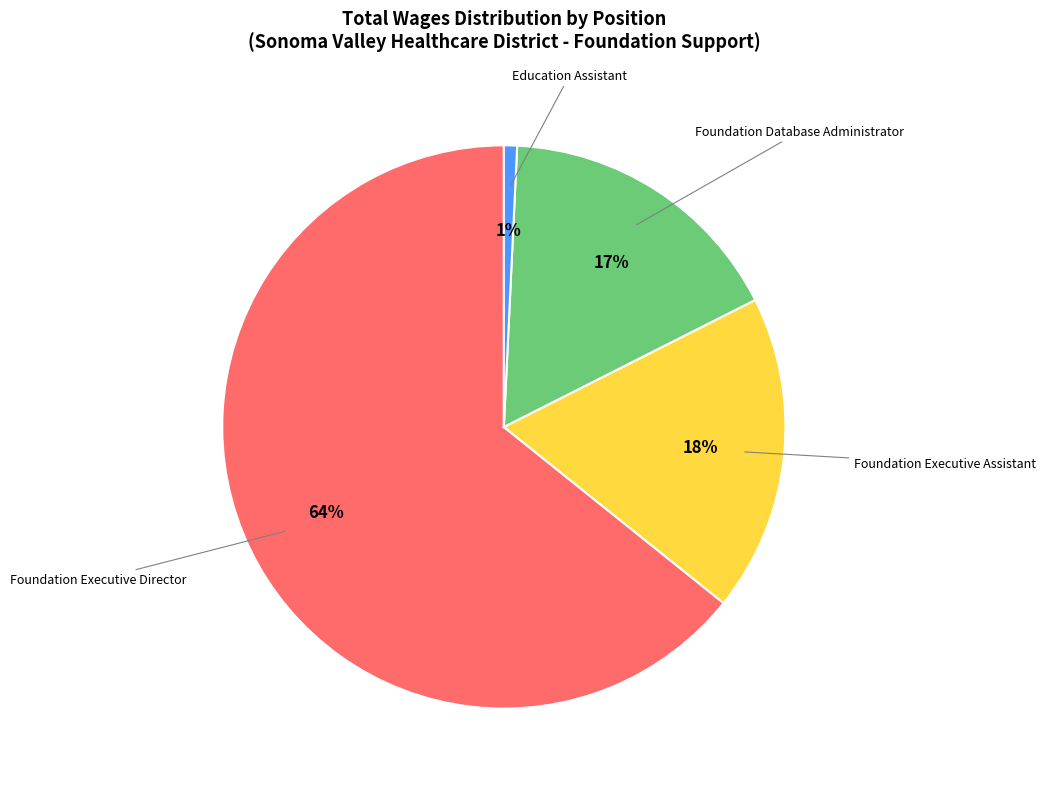

To the nearest percent, what is the difference between the largest and smallest slice percentages?

63%